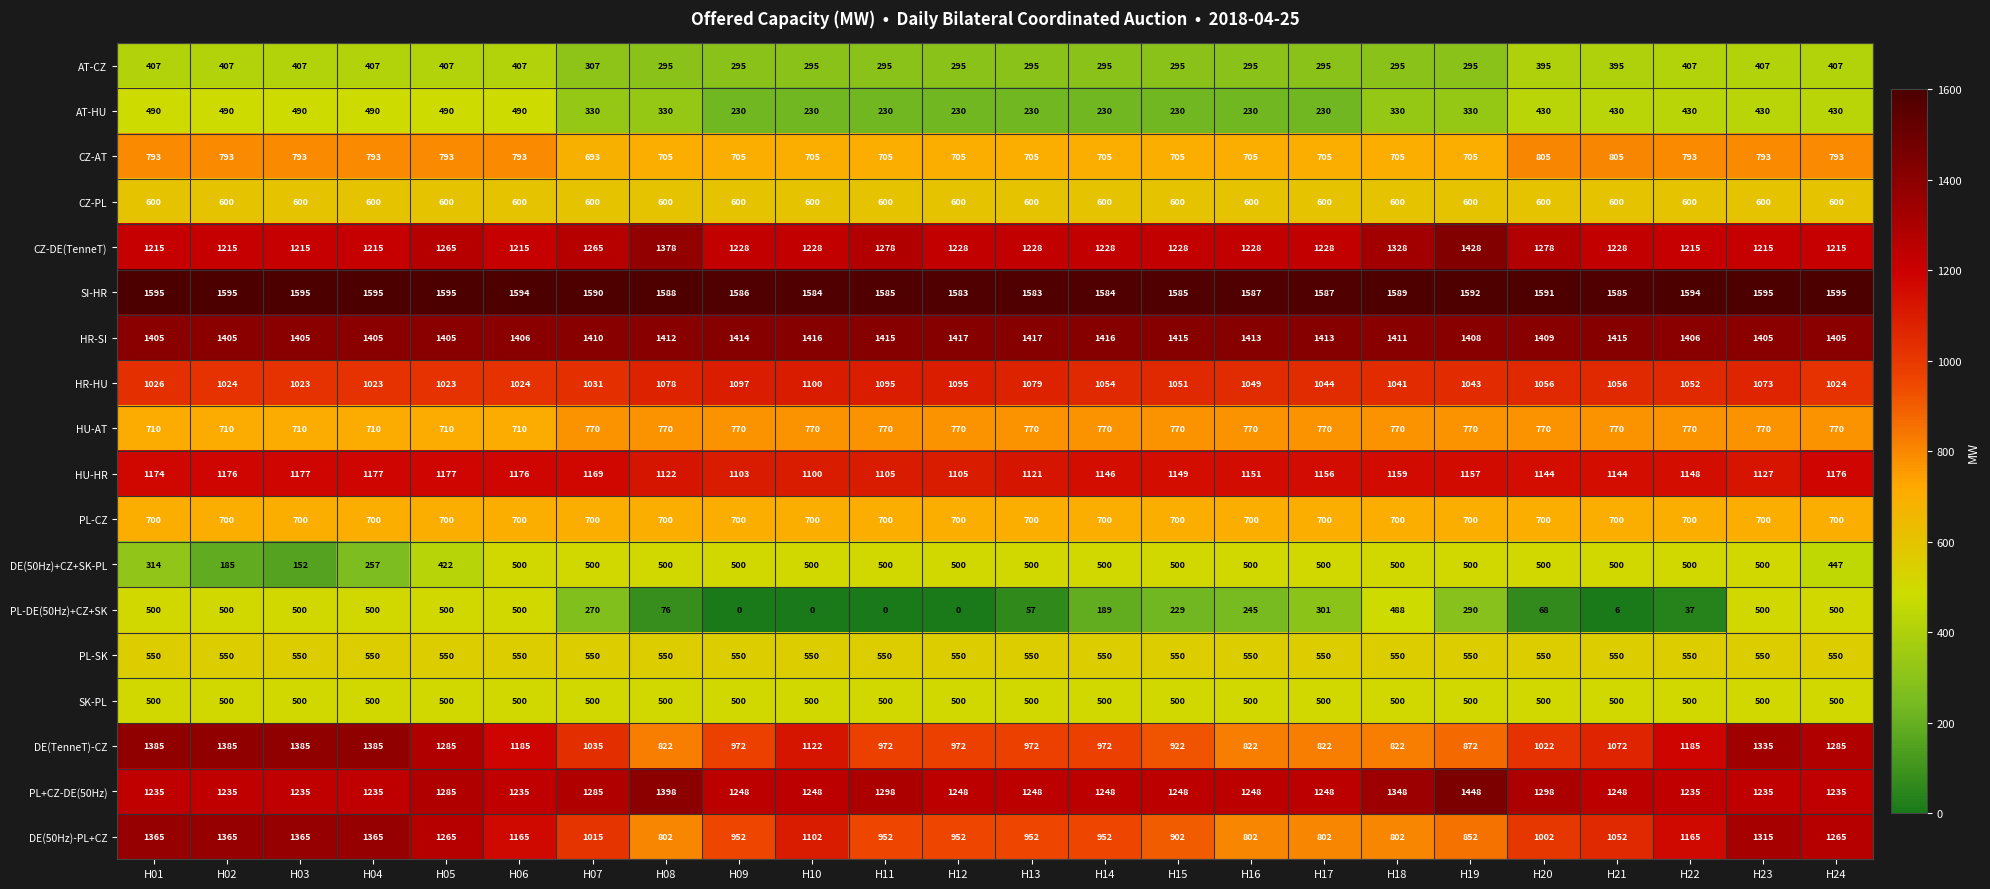

Is it true that PL-SK equals 550 at H01?

True